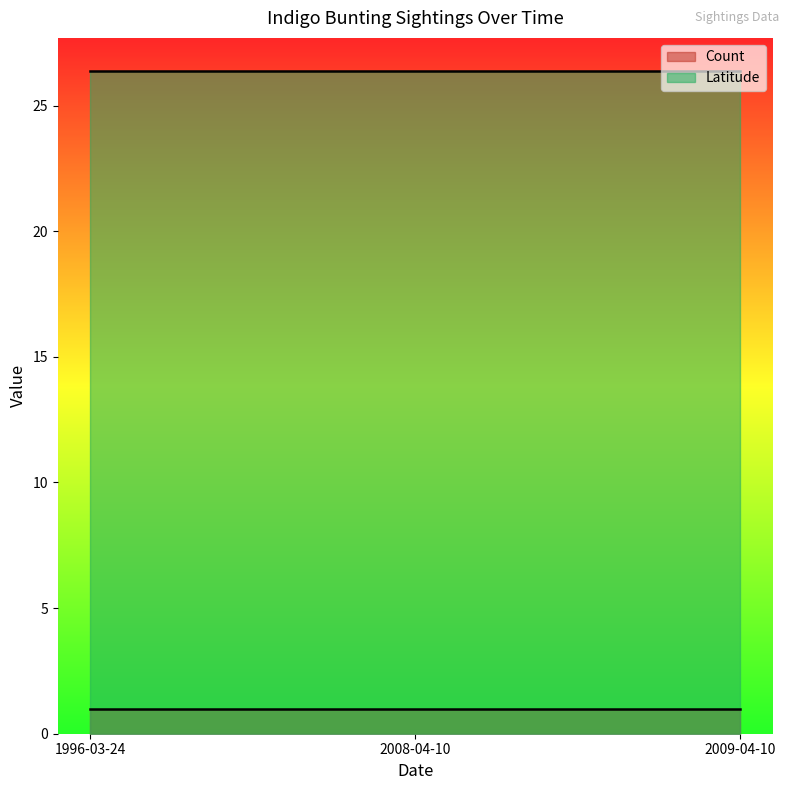

The Count series shows 1.6 at 1996-03-24. True or false?

False